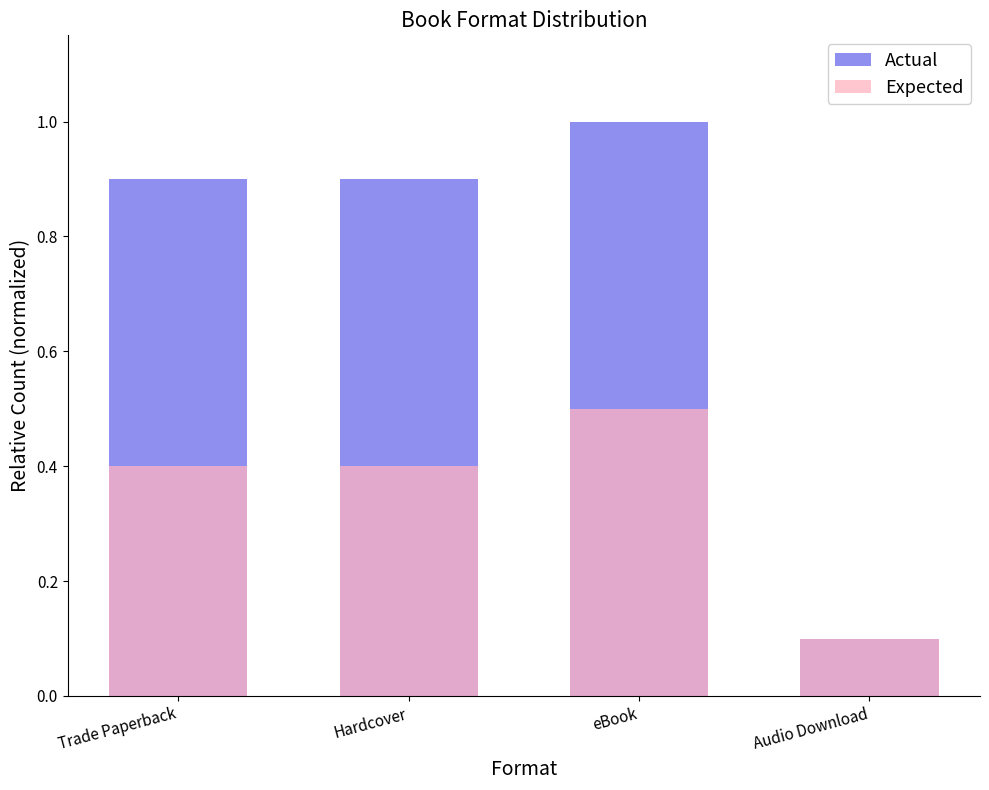

Reading left to right, extract all data points from this chart.

Actual: 0.9	0.9	1.0	0.1
Expected: 0.4	0.4	0.5	0.1